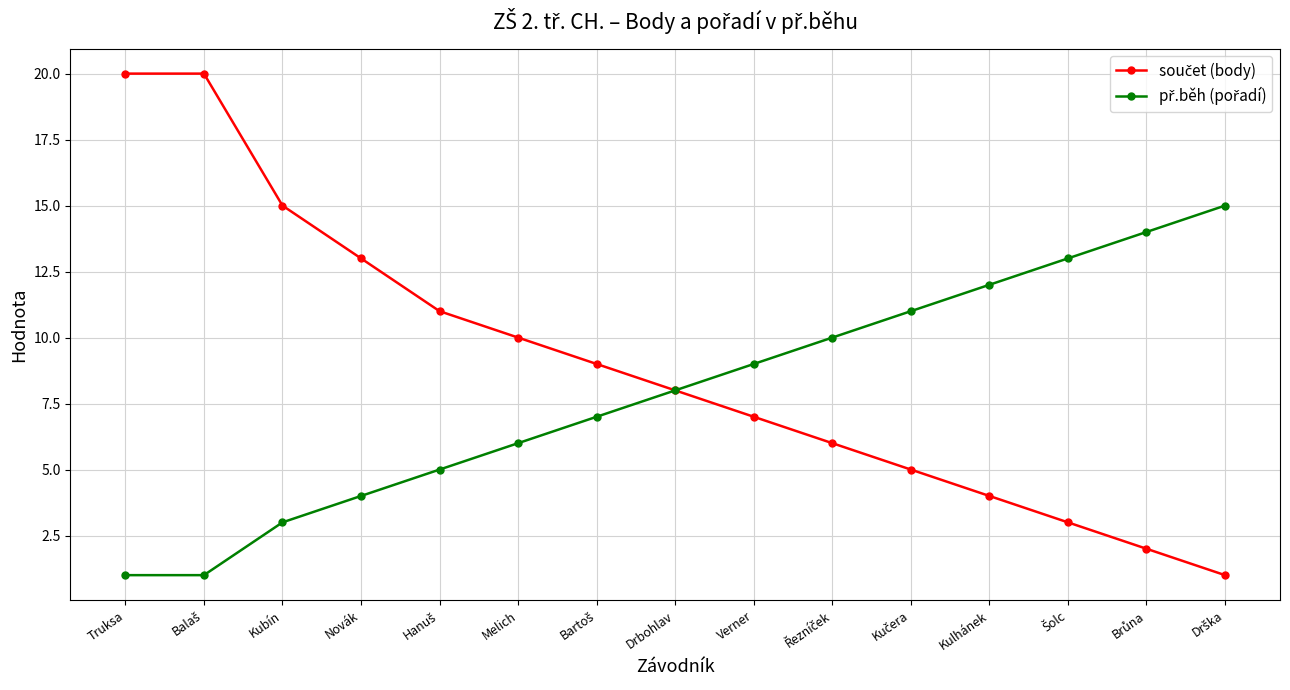

Is this an area chart (filled region under the line)?

No